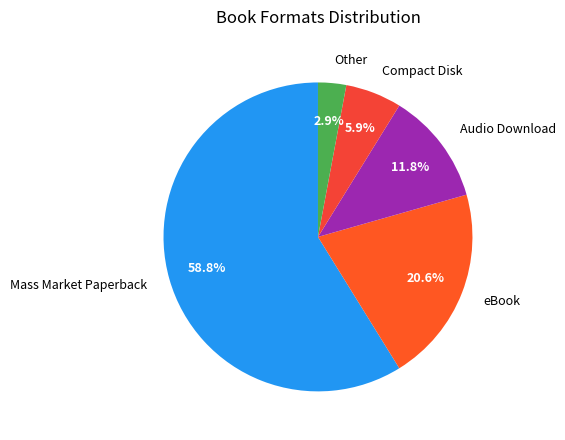

What is the smallest slice in the pie chart?

Other